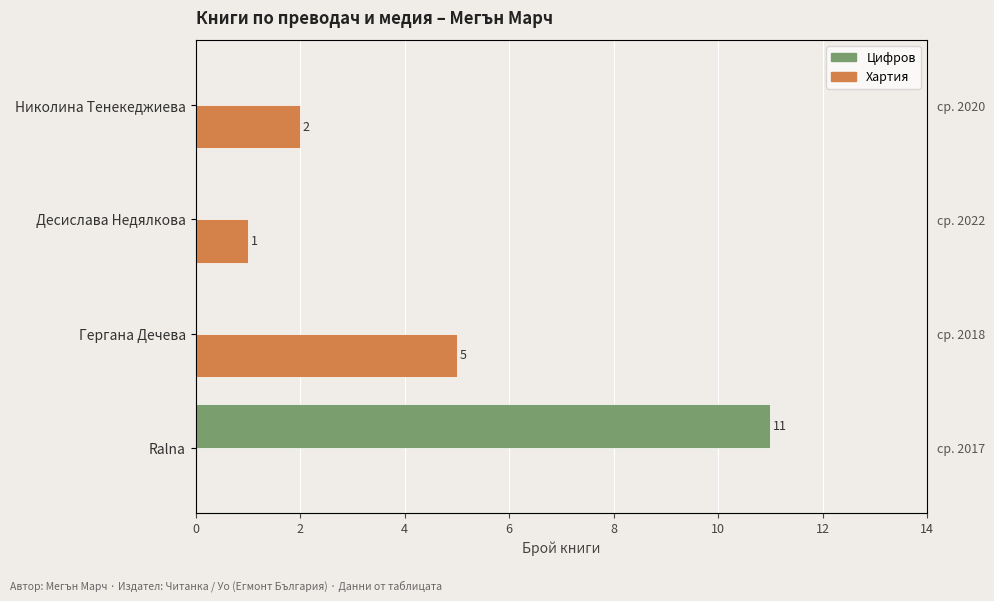

Is the value of Цифров at Ralna greater than the value of Хартия at Десислава Недялкова?

Yes